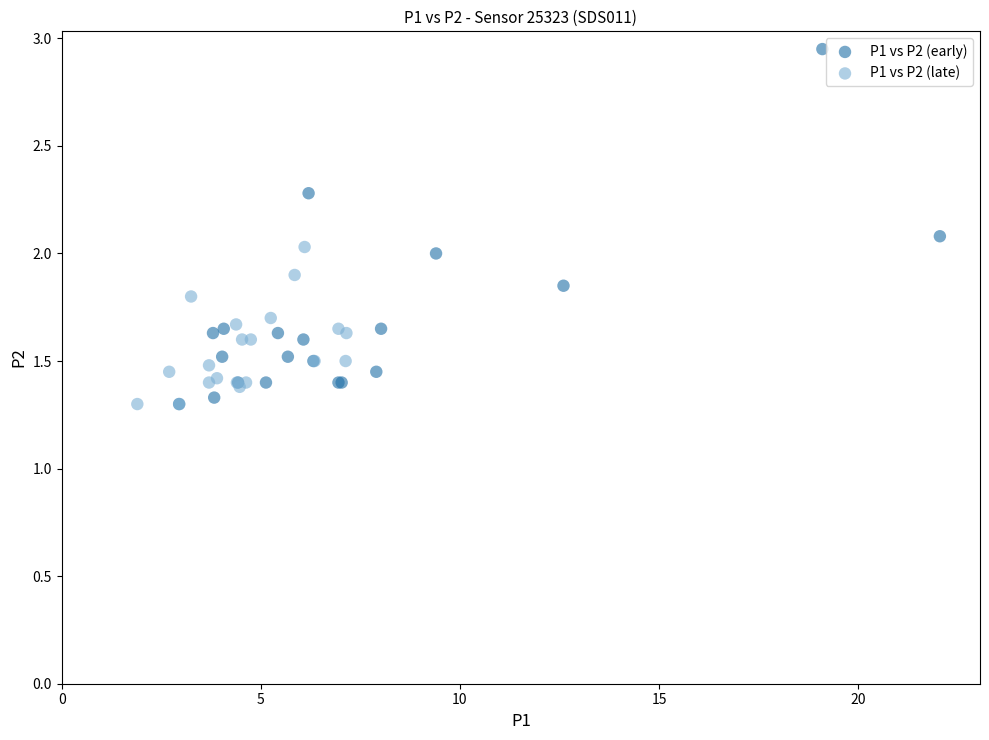

Which series reaches the maximum Y coordinate?

P1 vs P2 (early)